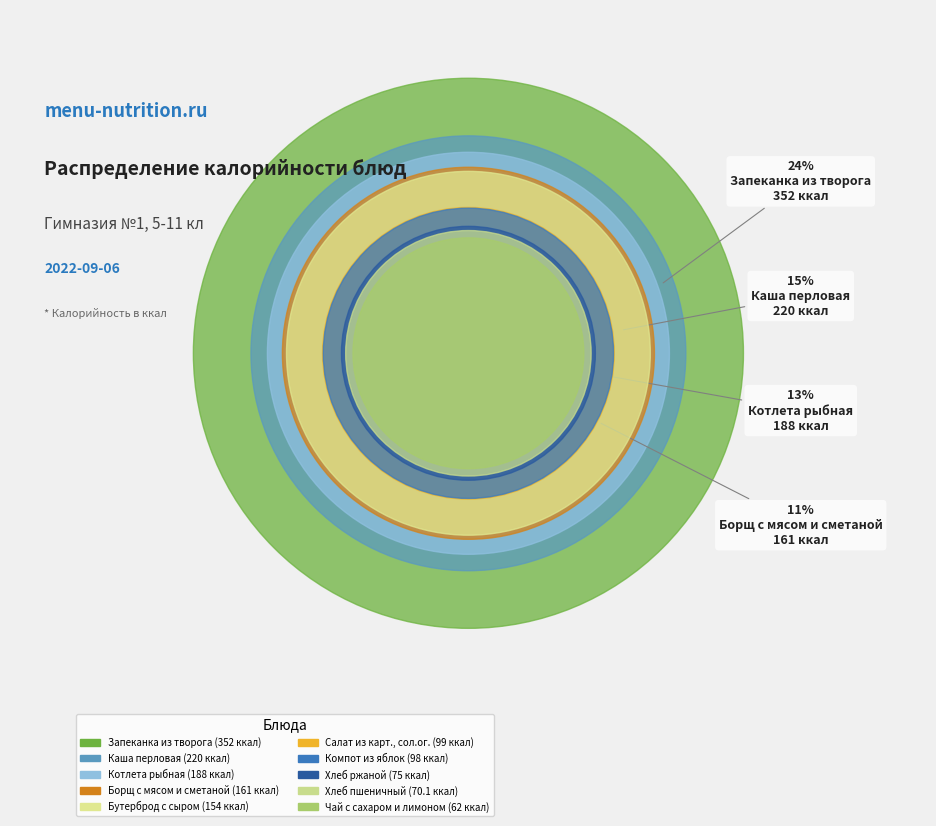

Rank the categories by value from highest to lowest.

Запеканка из творога, Каша перловая, Котлета рыбная, Борщ с мясом и сметаной, Бутерброд с сыром, Салат из карт., сол.ог., Компот из яблок, Хлеб ржаной, Хлеб пшеничный, Чай с сахаром и лимоном